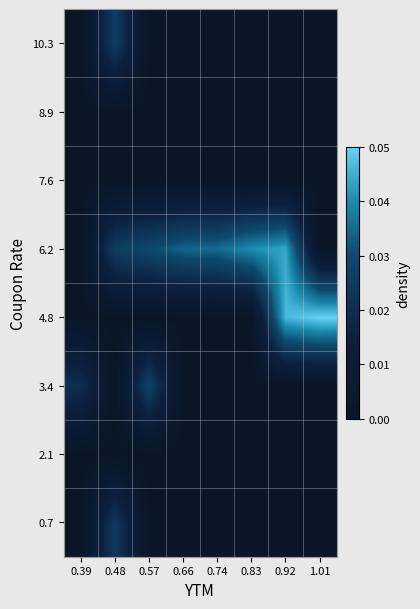

Count the number of categories in the chart.

8